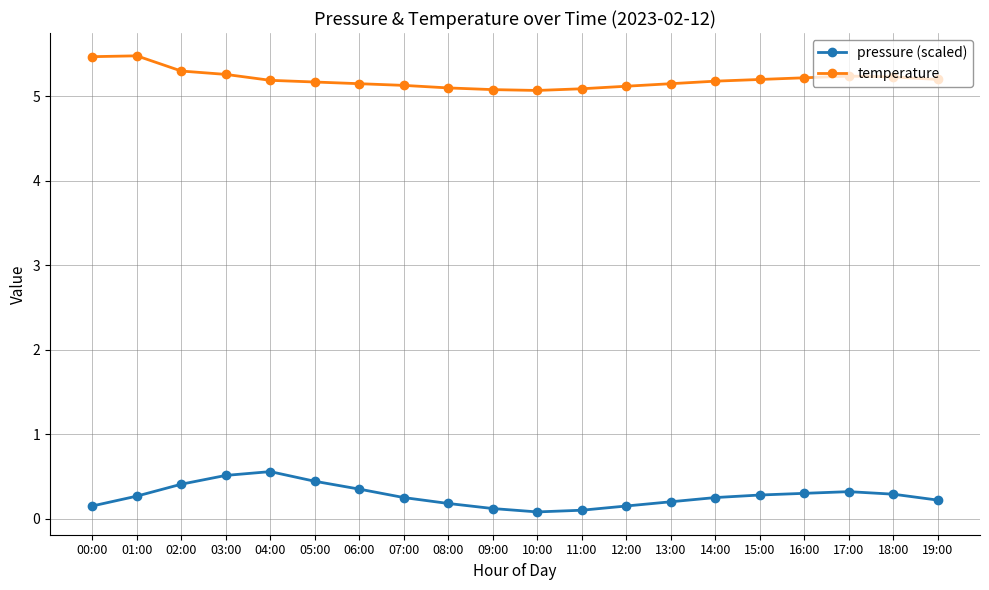

What is the greatest value displayed?

5.5